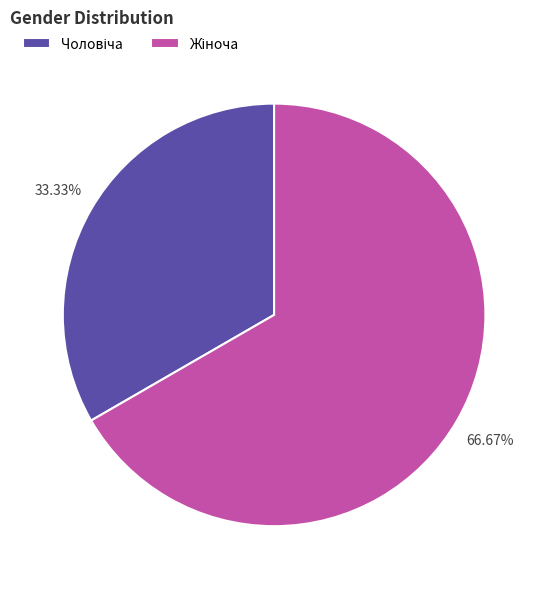

Is there any slice that represents more than half of the pie?

Yes